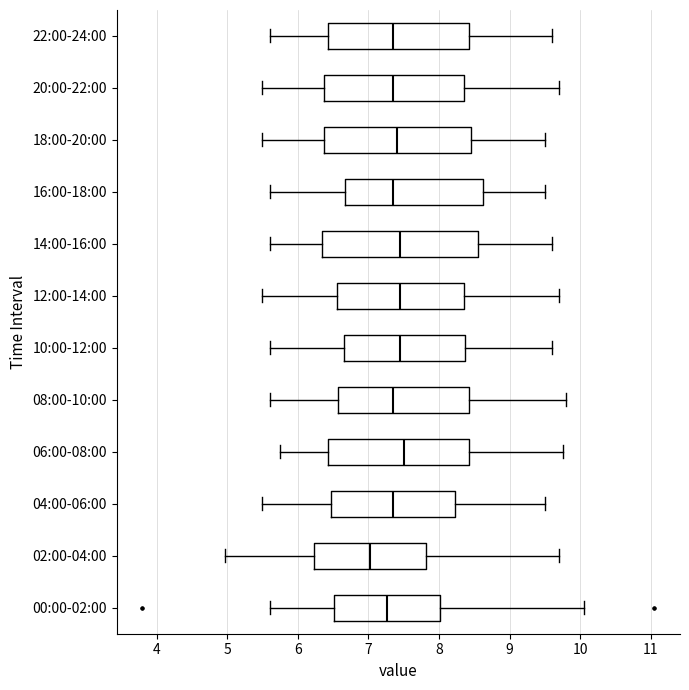

Which box is the widest, from its left edge to its right edge?

14:00-16:00